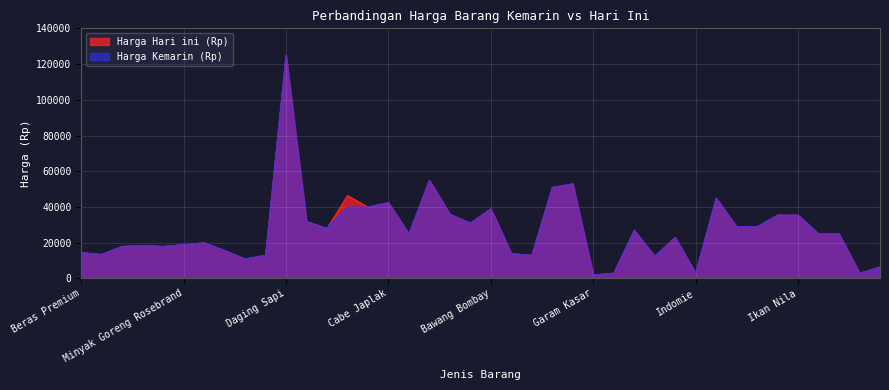

How many lines are shown in the chart?

2